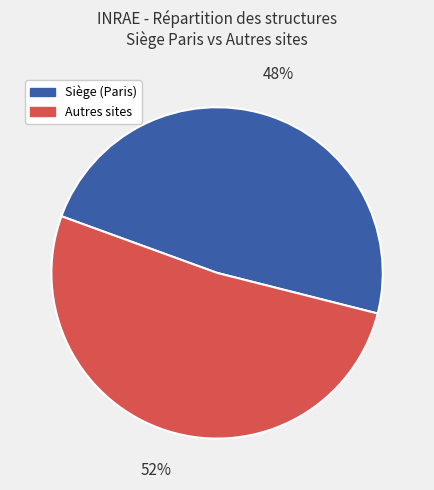

Is there any slice that represents more than half of the pie?

Yes